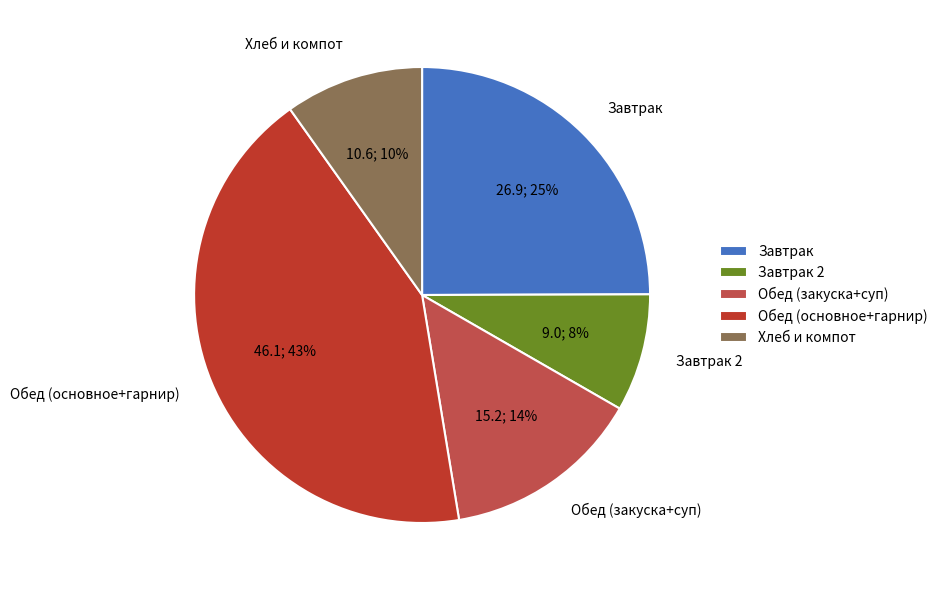

To the nearest percent, what portion does Обед (основное+гарнир) represent?

43%